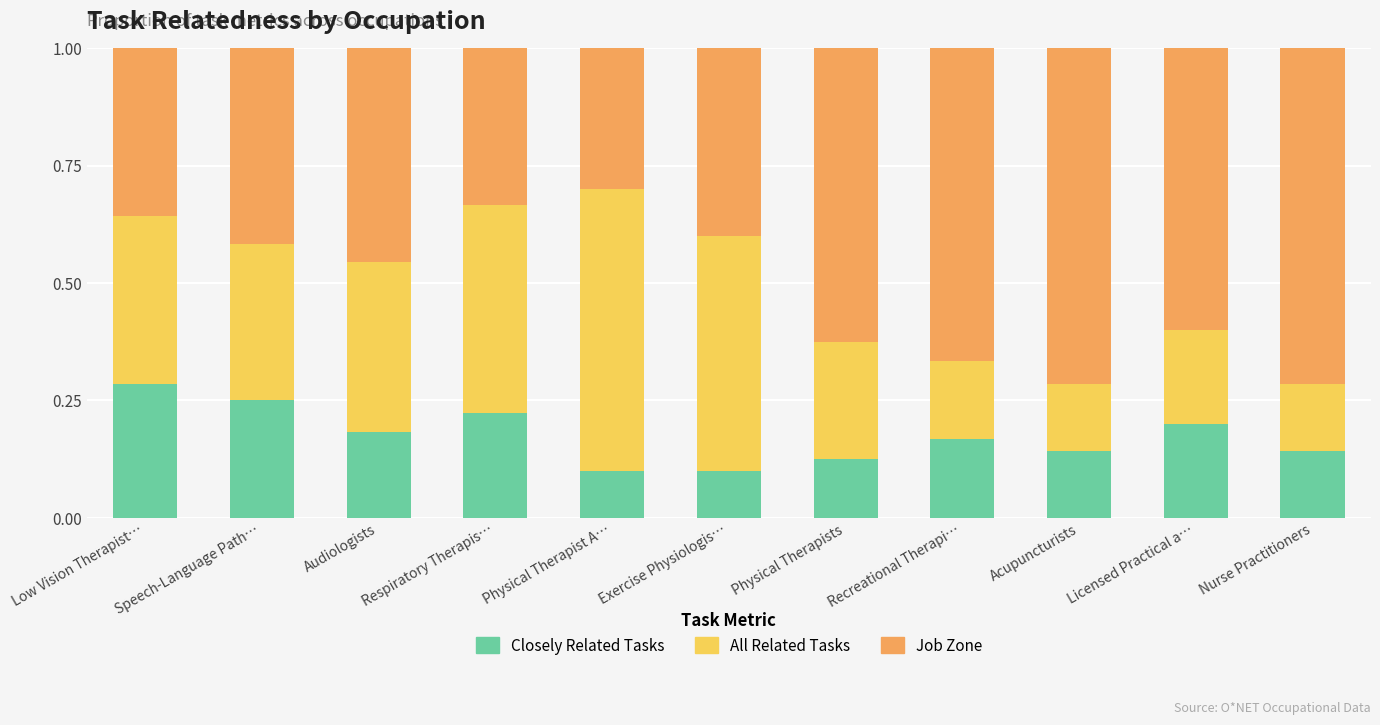

Is it true that Closely Related Tasks equals 0.4 at Speech-Language Path…?

False